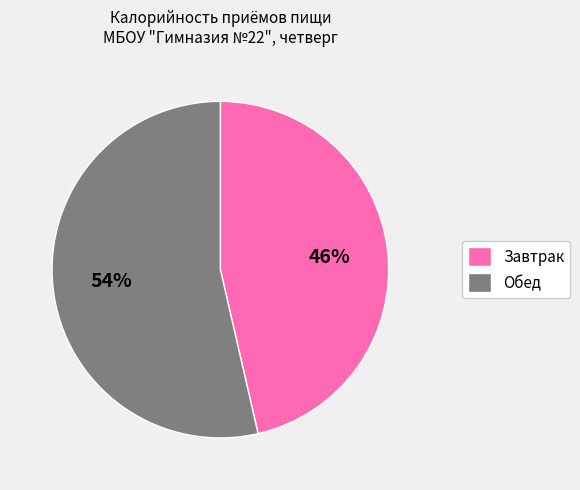

Which category accounts for the majority?

Обед